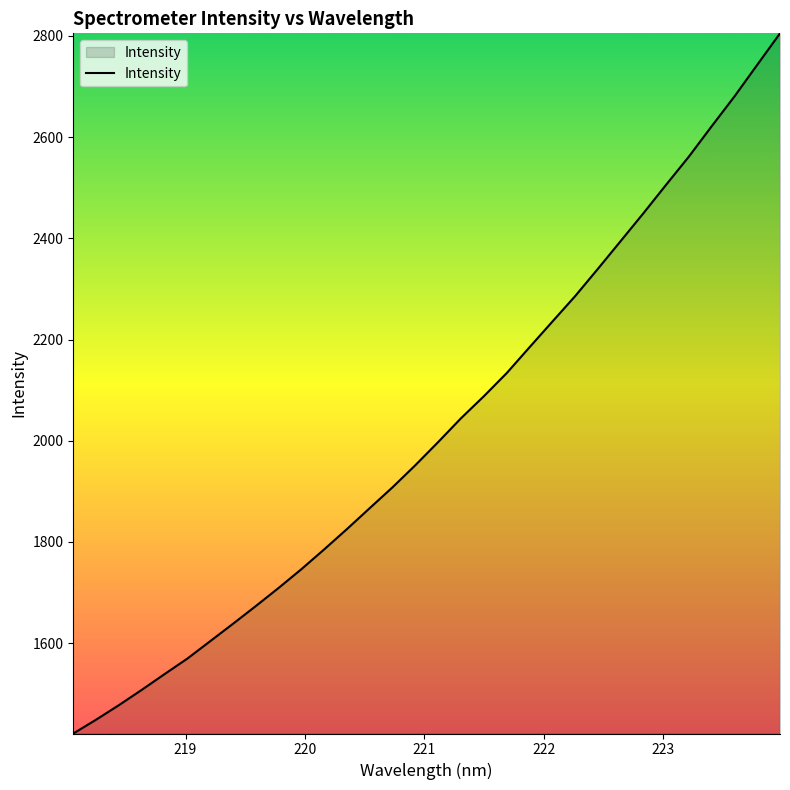

What is the minimum value shown in the chart?

1421.2